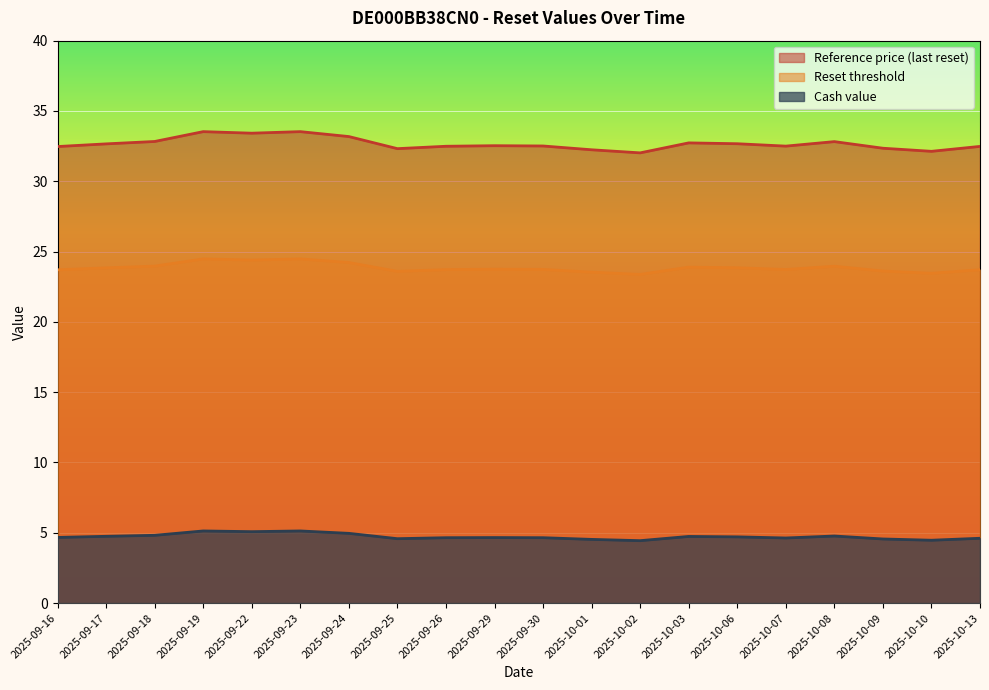

Where is the first local maximum for Cash value?

2025-09-19